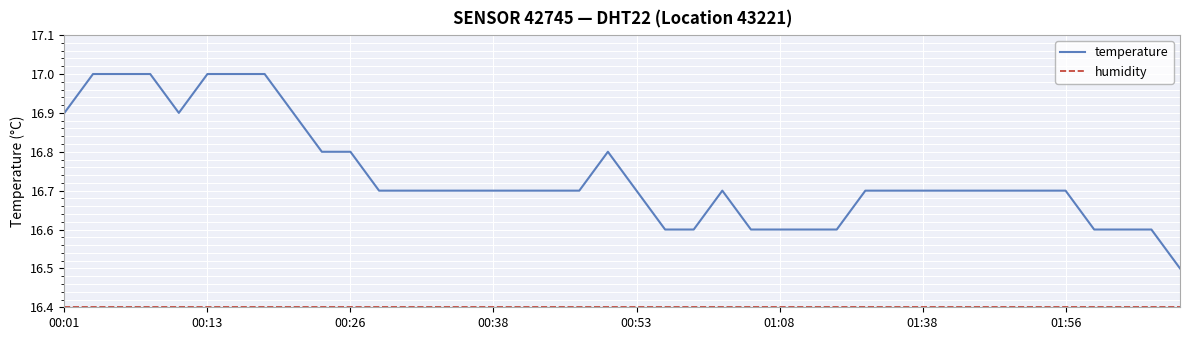

What is the difference between the maximum and minimum values in the temperature series?

0.5